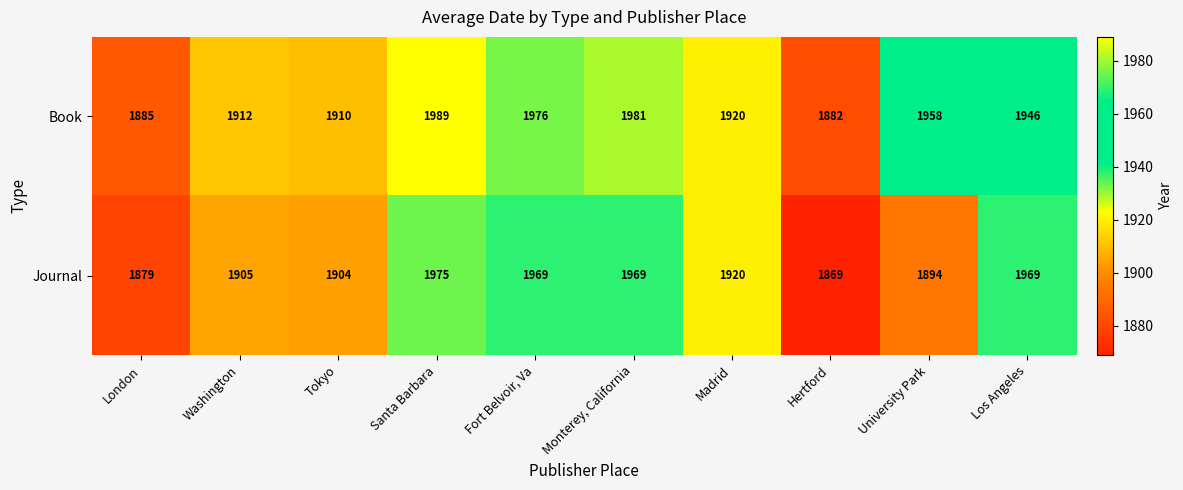

What is the approximate value of Journal at Los Angeles?

1969